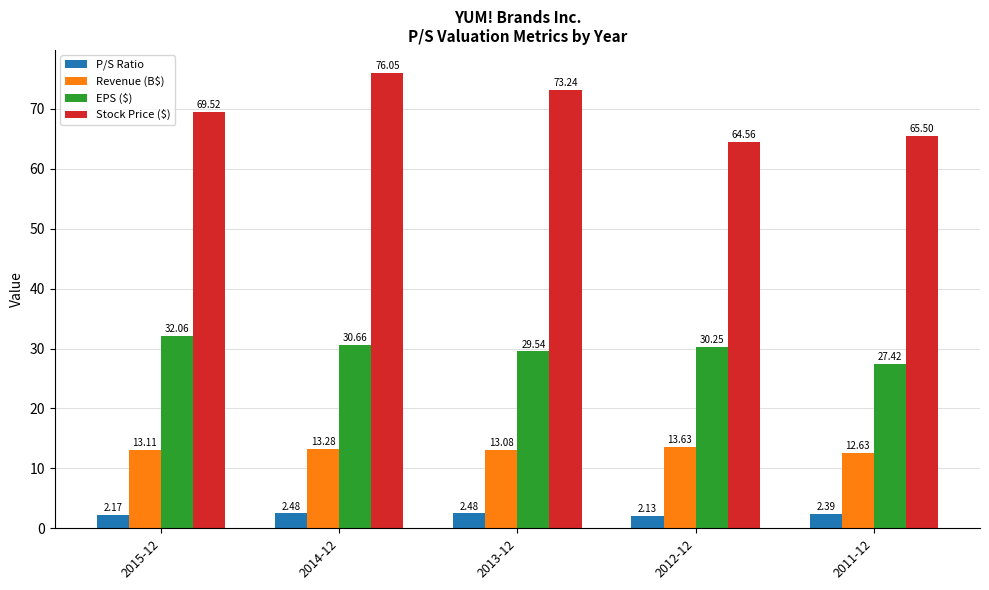

At which label does Revenue (B$) reach its peak?

2012-12